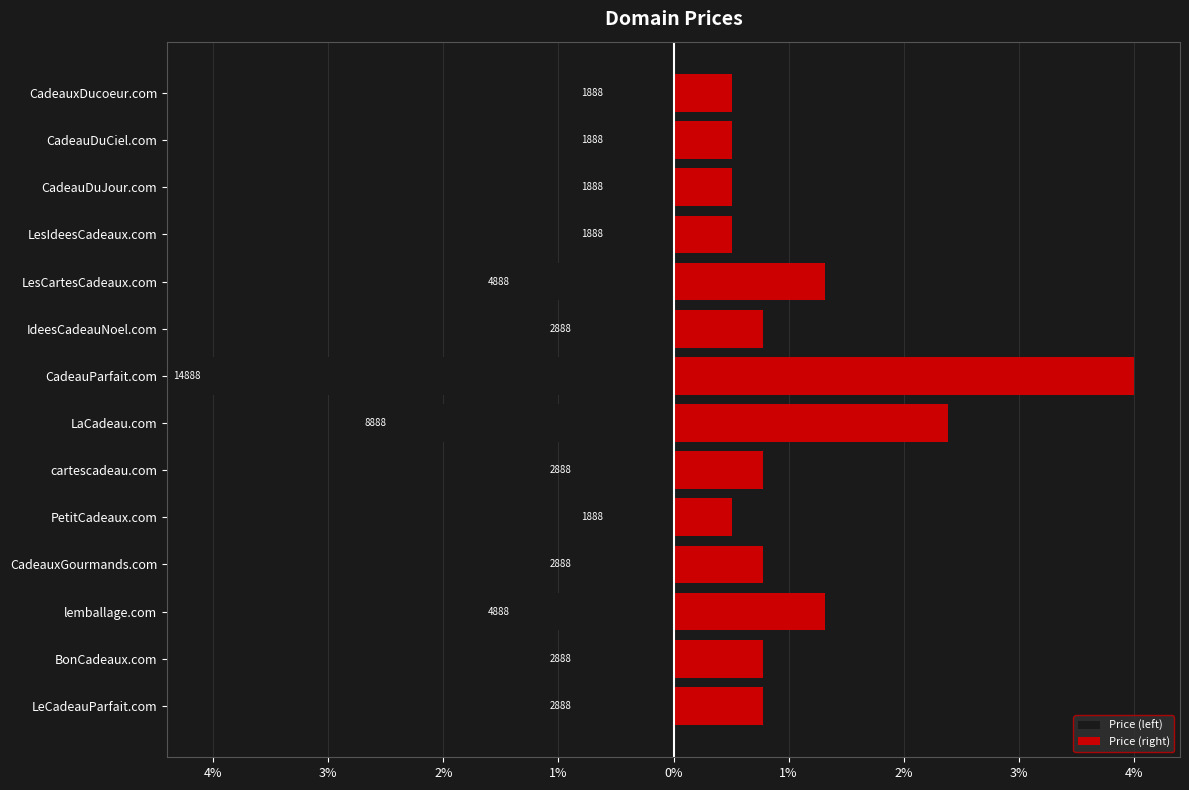

Between CadeauParfait.com and LesIdeesCadeaux.com, which is larger?

LesIdeesCadeaux.com